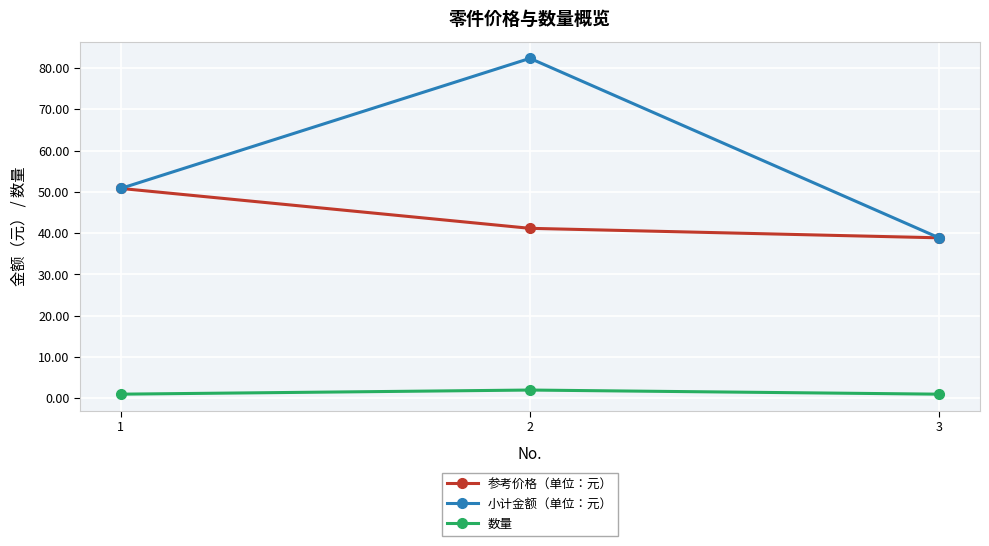

The 数量 series shows 1.0 at 1. True or false?

True